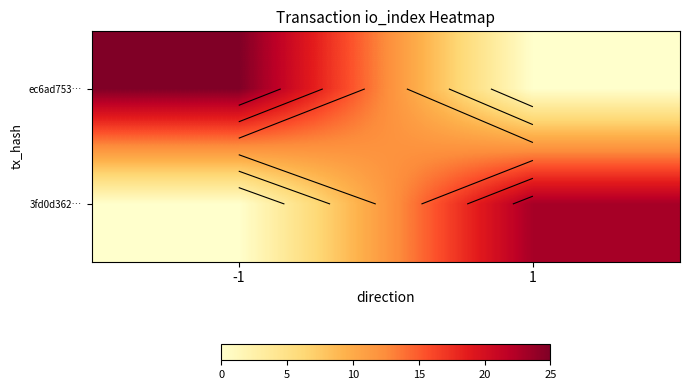

How many distinct data groups are displayed?

2